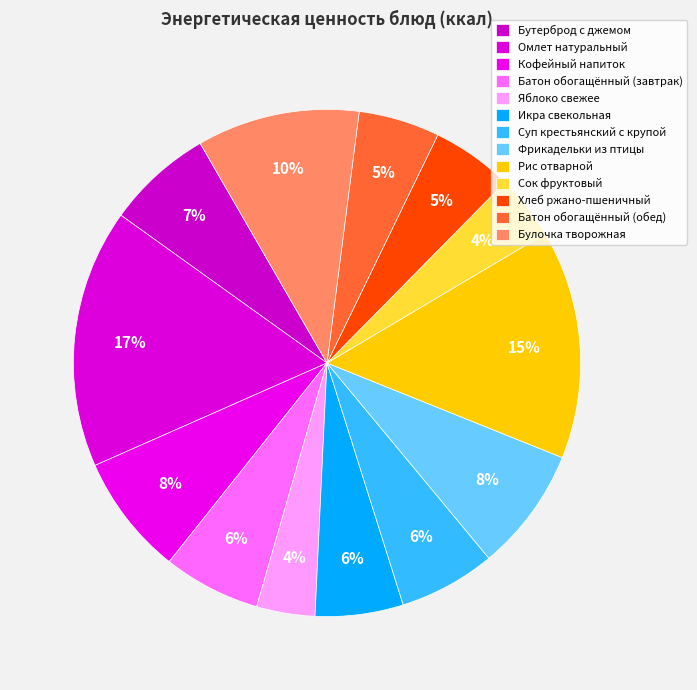

Does Фрикадельки из птицы represent more than half of the total?

No